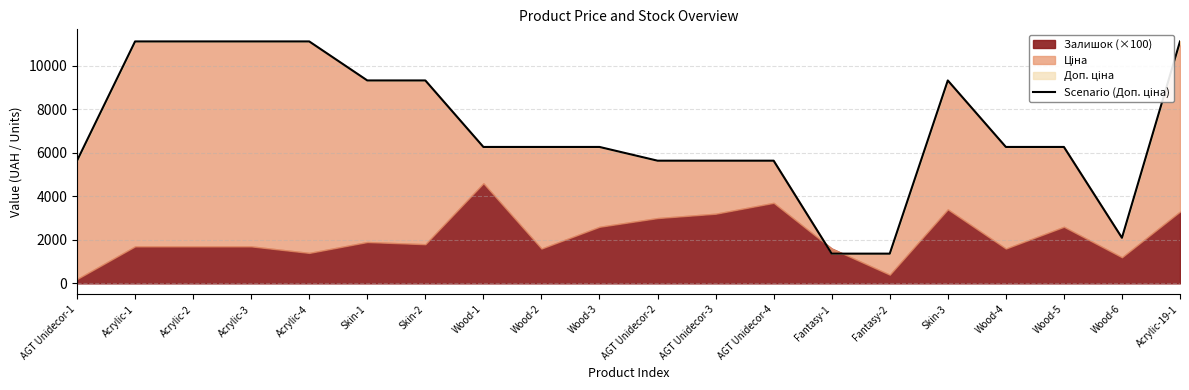

Reading left to right, what are all the values shown in this chart?

AGT Unidecor-1=5636.0	Acrylic-1=11113.6	Acrylic-2=11113.6	Acrylic-3=11113.6	Acrylic-4=11113.6	Skin-1=9321.4	Skin-2=9321.4	Wood-1=6266.7	Wood-2=6266.7	Wood-3=6266.7	AGT Unidecor-2=5636.0	AGT Unidecor-3=5636.0	AGT Unidecor-4=5636.0	Fantasy-1=1366.0	Fantasy-2=1366.0	Skin-3=9321.4	Wood-4=6266.7	Wood-5=6266.7	Wood-6=2094.0	Acrylic-19-1=11113.6